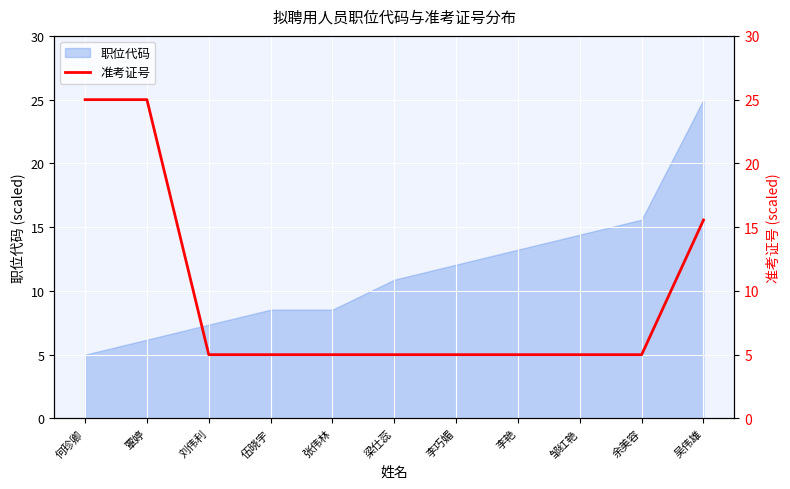

What is the smallest value displayed?

5.0